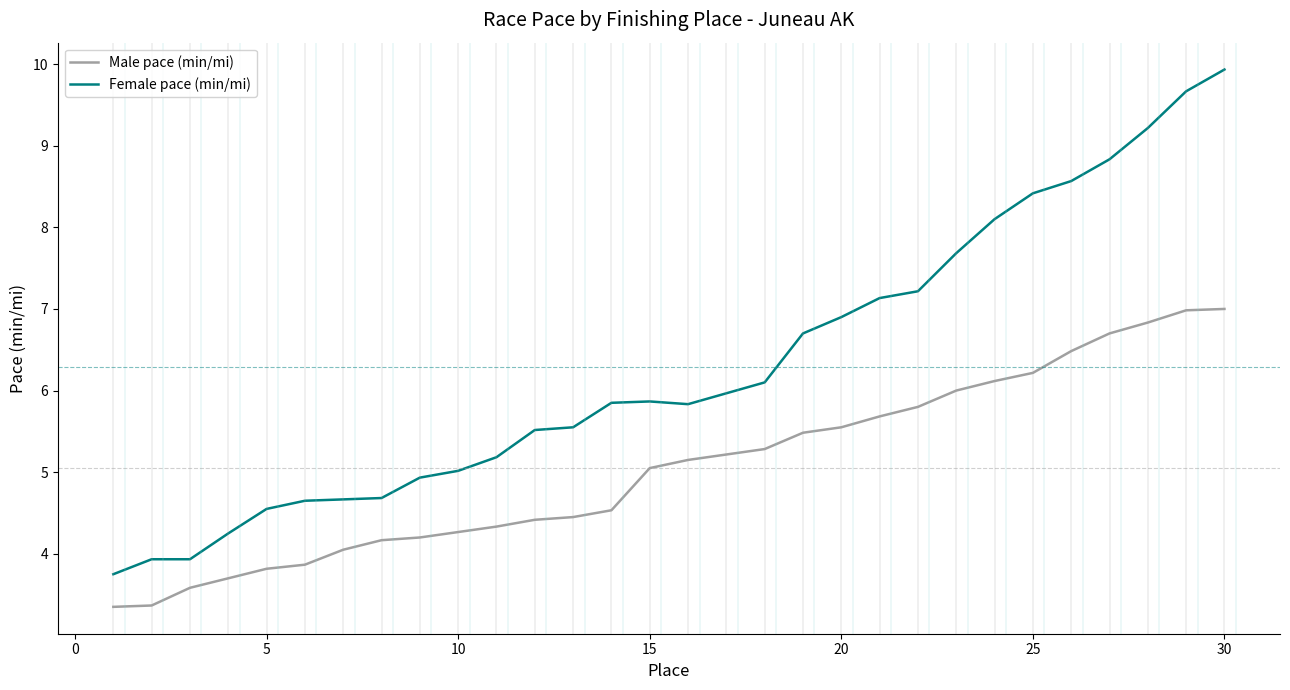

Which series has the largest total across all categories?

Female pace (min/mi)